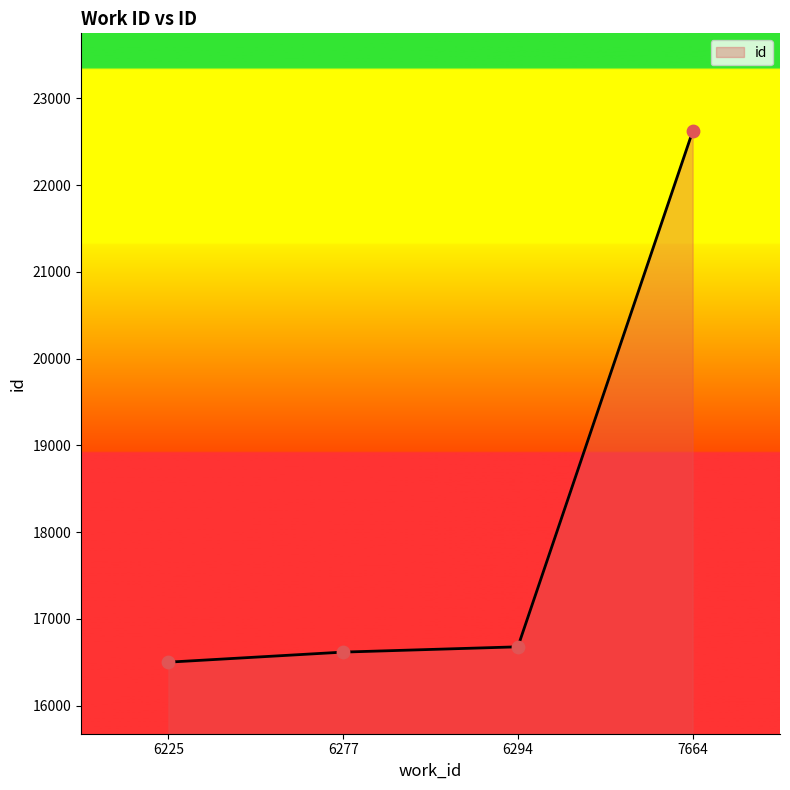

What is the change in value from 6294 to 7664?

+5942